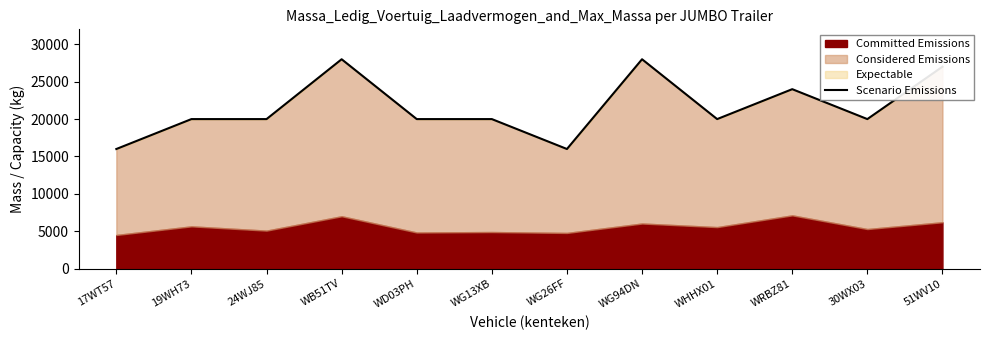

List the labels in order of value, largest first.

WB51TV, WG94DN, 51WV10, WRBZ81, 19WH73, 24WJ85, WD03PH, WG13XB, WHHX01, 30WX03, 17WT57, WG26FF